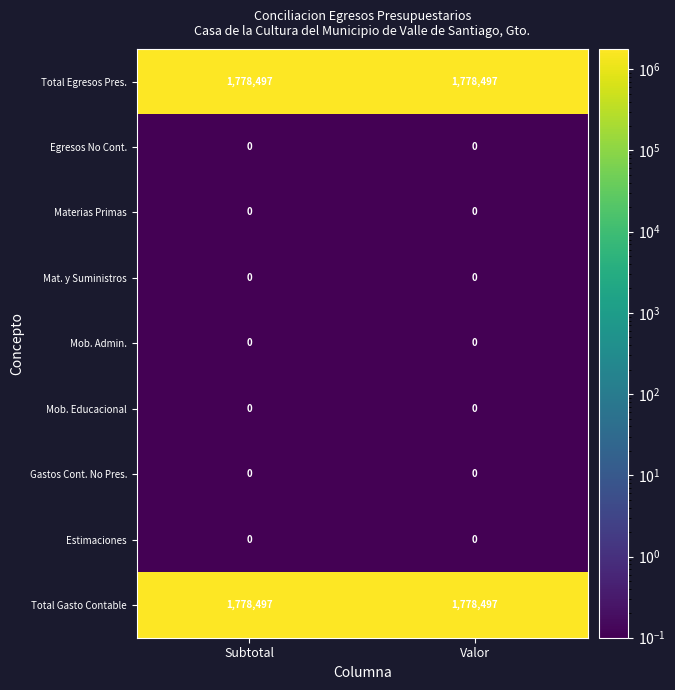

Reading left to right, extract all data points from this chart.

Total Egresos Pres.: Subtotal=1778497	Valor=1778497
Egresos No Cont.: Subtotal=0	Valor=0
Materias Primas: Subtotal=0	Valor=0
Mat. y Suministros: Subtotal=0	Valor=0
Mob. Admin.: Subtotal=0	Valor=0
Mob. Educacional: Subtotal=0	Valor=0
Gastos Cont. No Pres.: Subtotal=0	Valor=0
Estimaciones: Subtotal=0	Valor=0
Total Gasto Contable: Subtotal=1778497	Valor=1778497